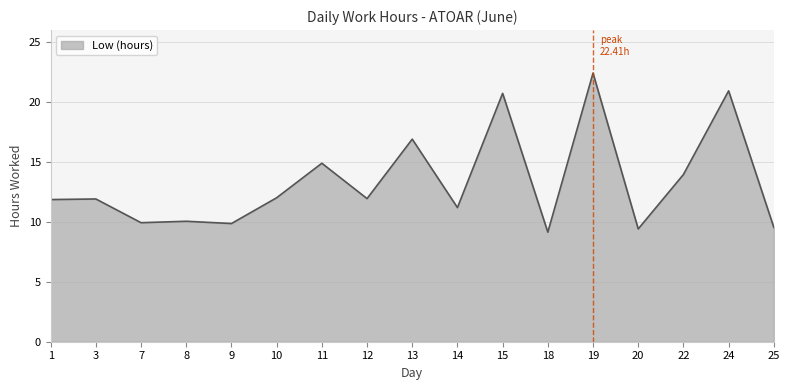

The value at 10 is 12.0. True or false?

True